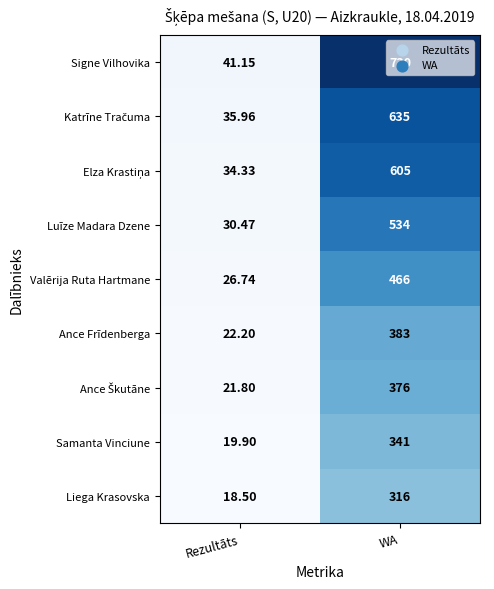

Which category has the highest value across all series?

WA